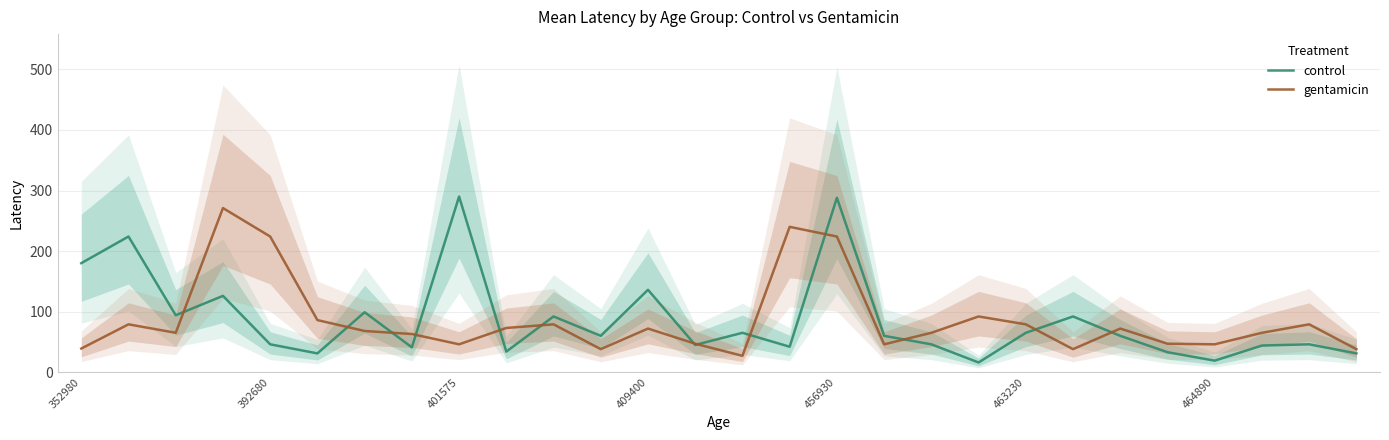

How many distinct data groups are displayed?

2